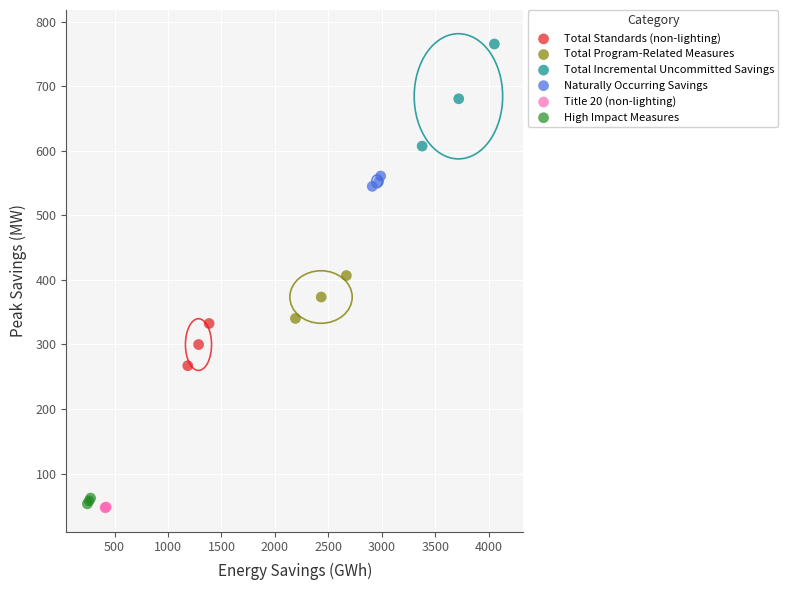

Which series contains the highest Y value?

Total Incremental Uncommitted Savings